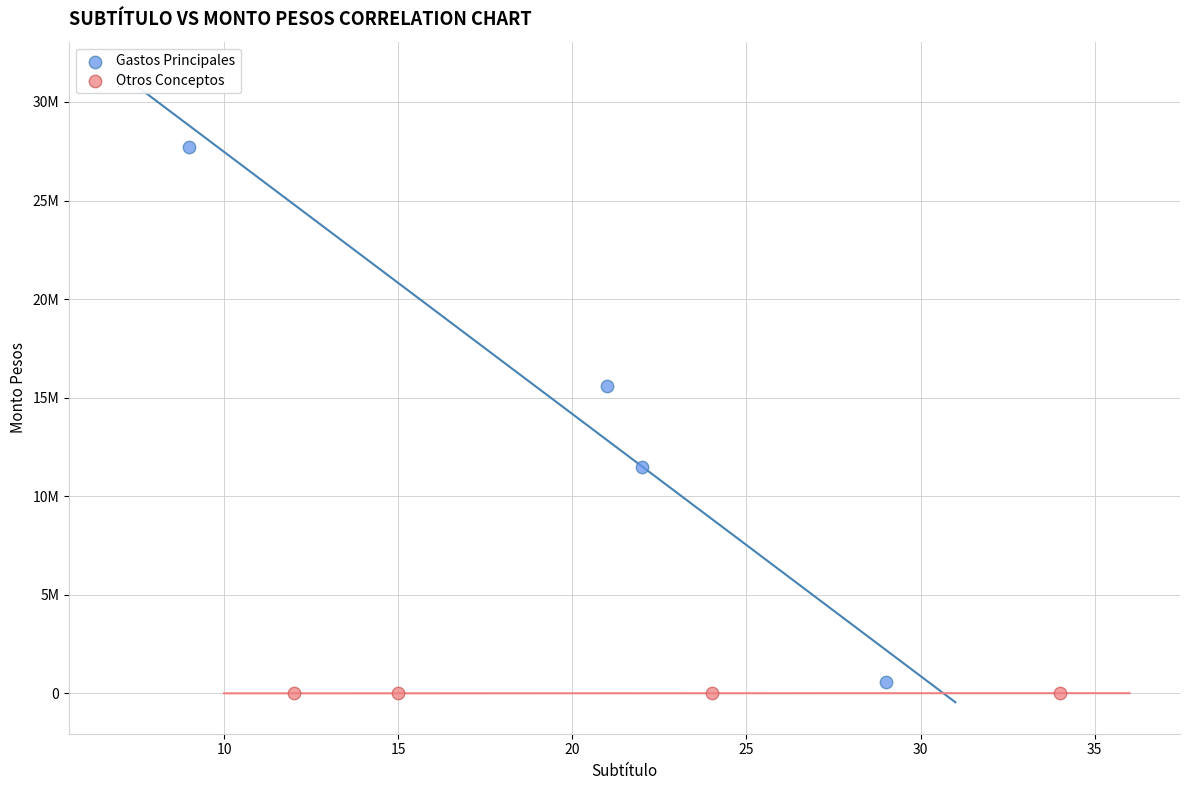

Which series contains the highest Y value?

Gastos Principales